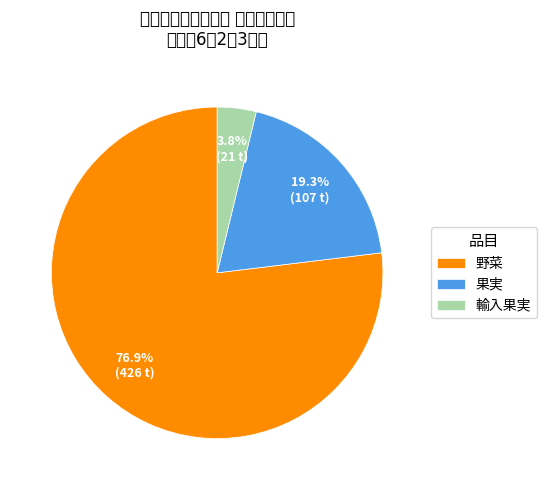

Which has a higher value, 果実 or 野菜?

野菜